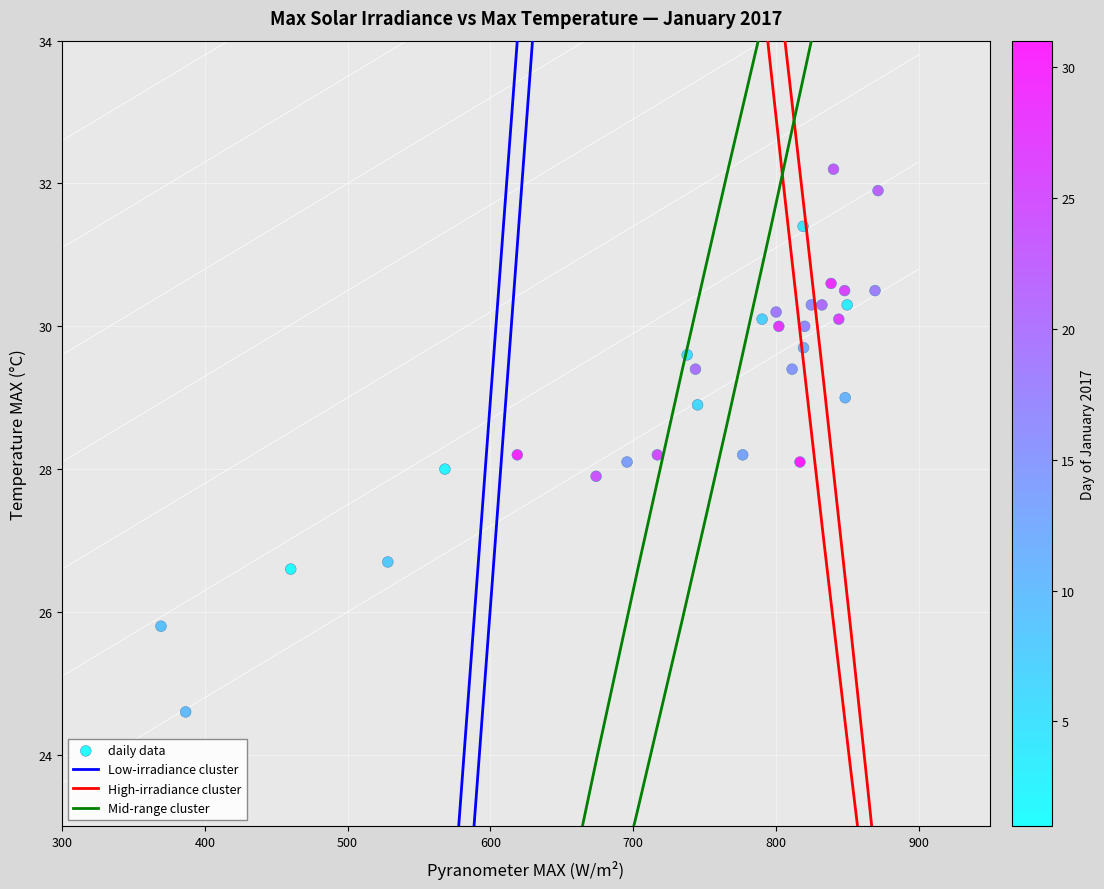

What is the range of Y values (max minus min)?

7.6